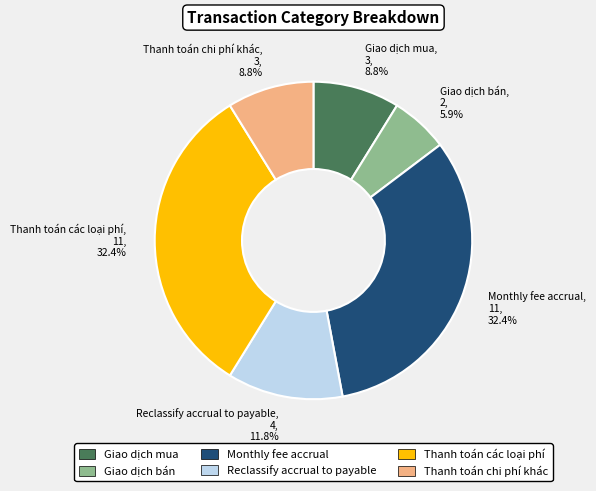

Is it true that Thanh toán chi phí khác is 16% of the pie?

False